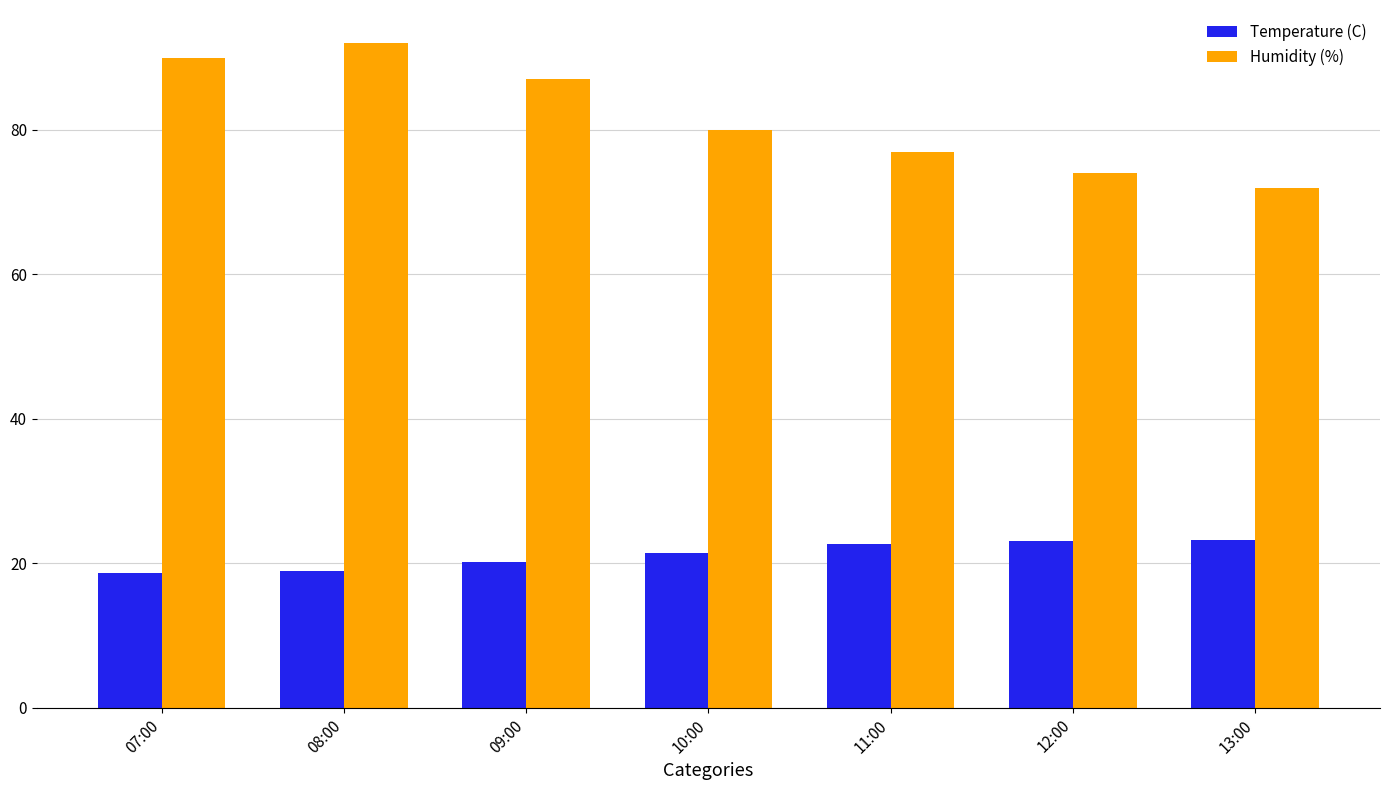

What is the spread (max minus min) of values at 08:00?

73.1